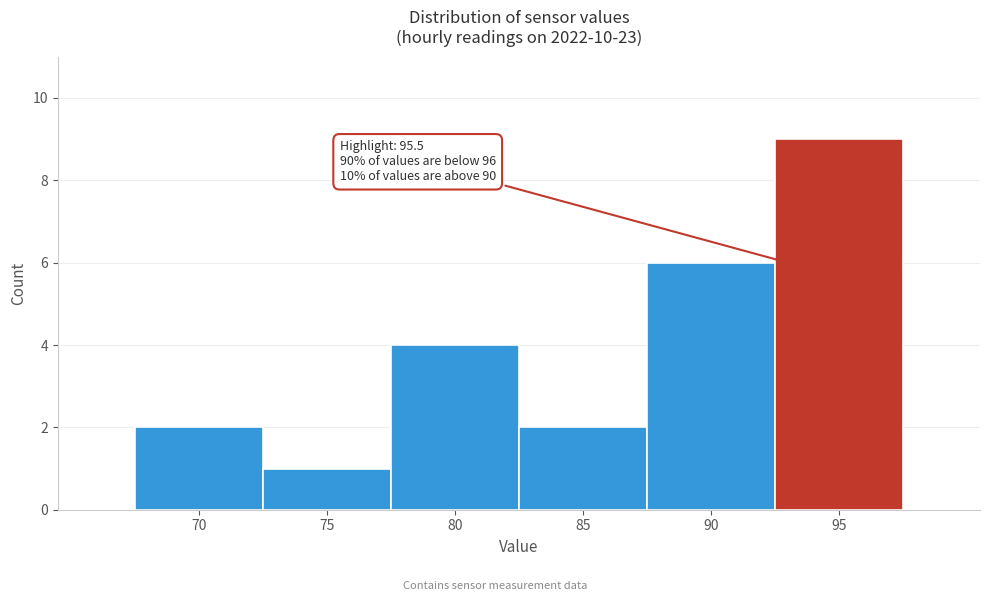

Reading right to left, transcribe all the data shown in this chart.

95=9	90=6	85=2	80=4	75=1	70=2